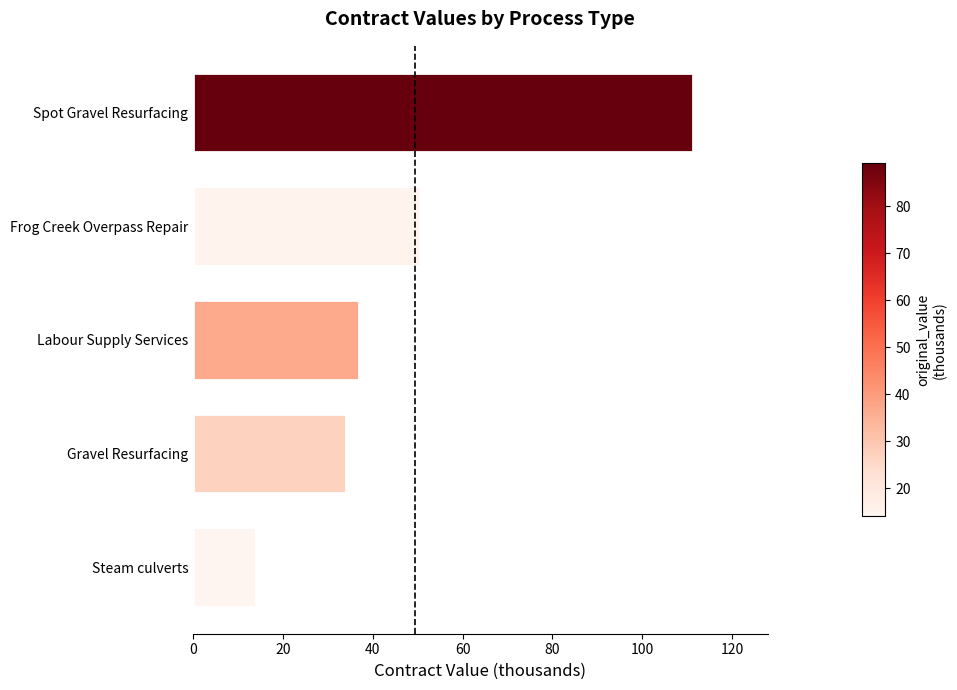

Between Frog Creek Overpass Repair and Labour Supply Services, which is larger?

Frog Creek Overpass Repair